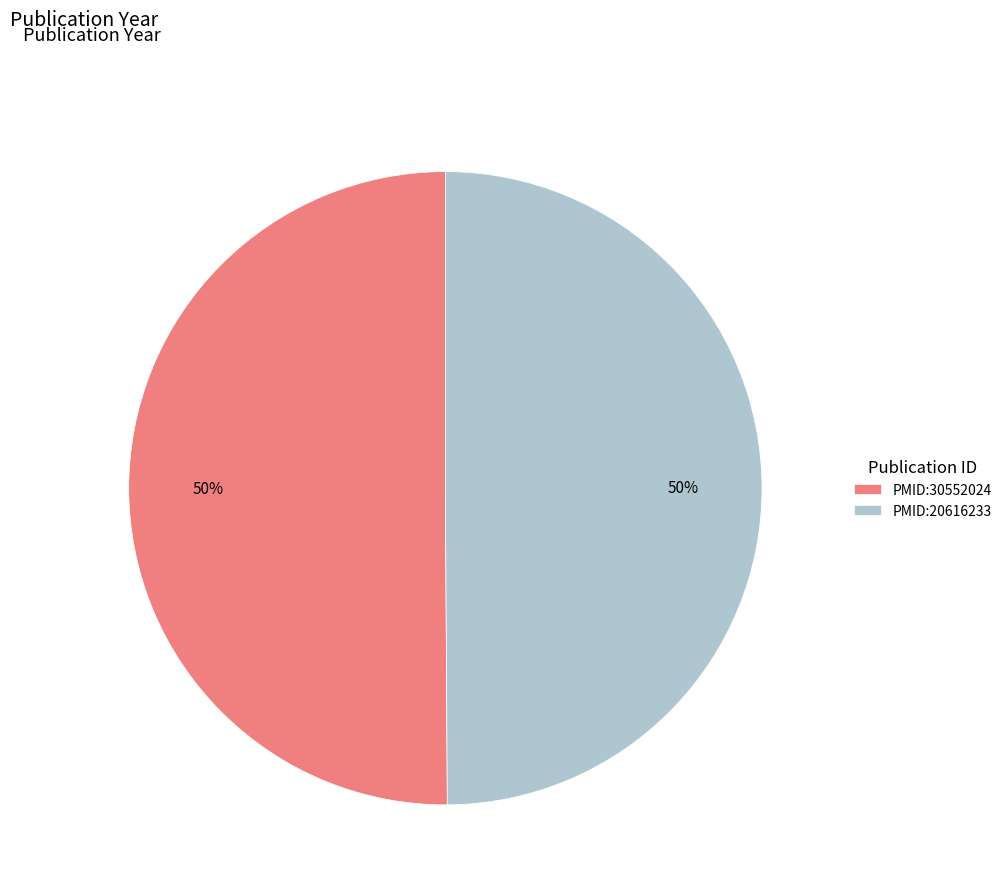

To the nearest percent, what portion does PMID:20616233 represent?

50%